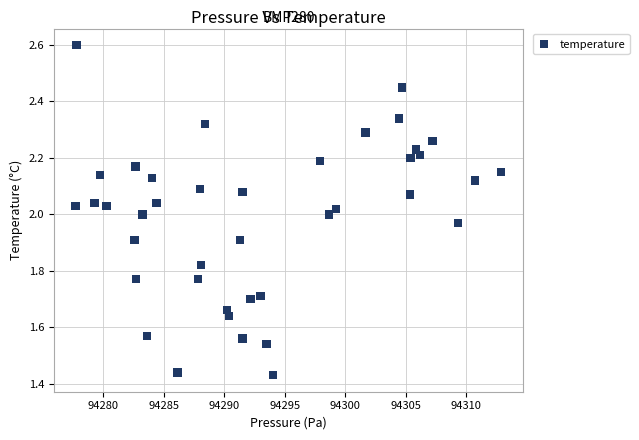

What is the range of X values (max minus min)?

35.2